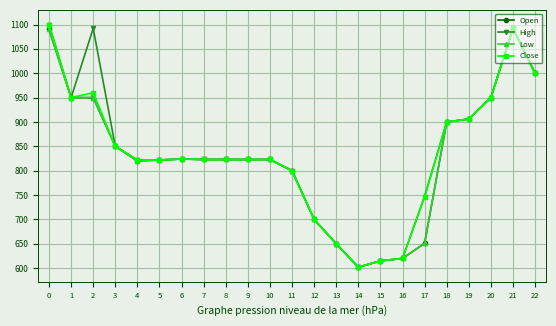

What is the sum of the Open values at 18 and 17?

1551